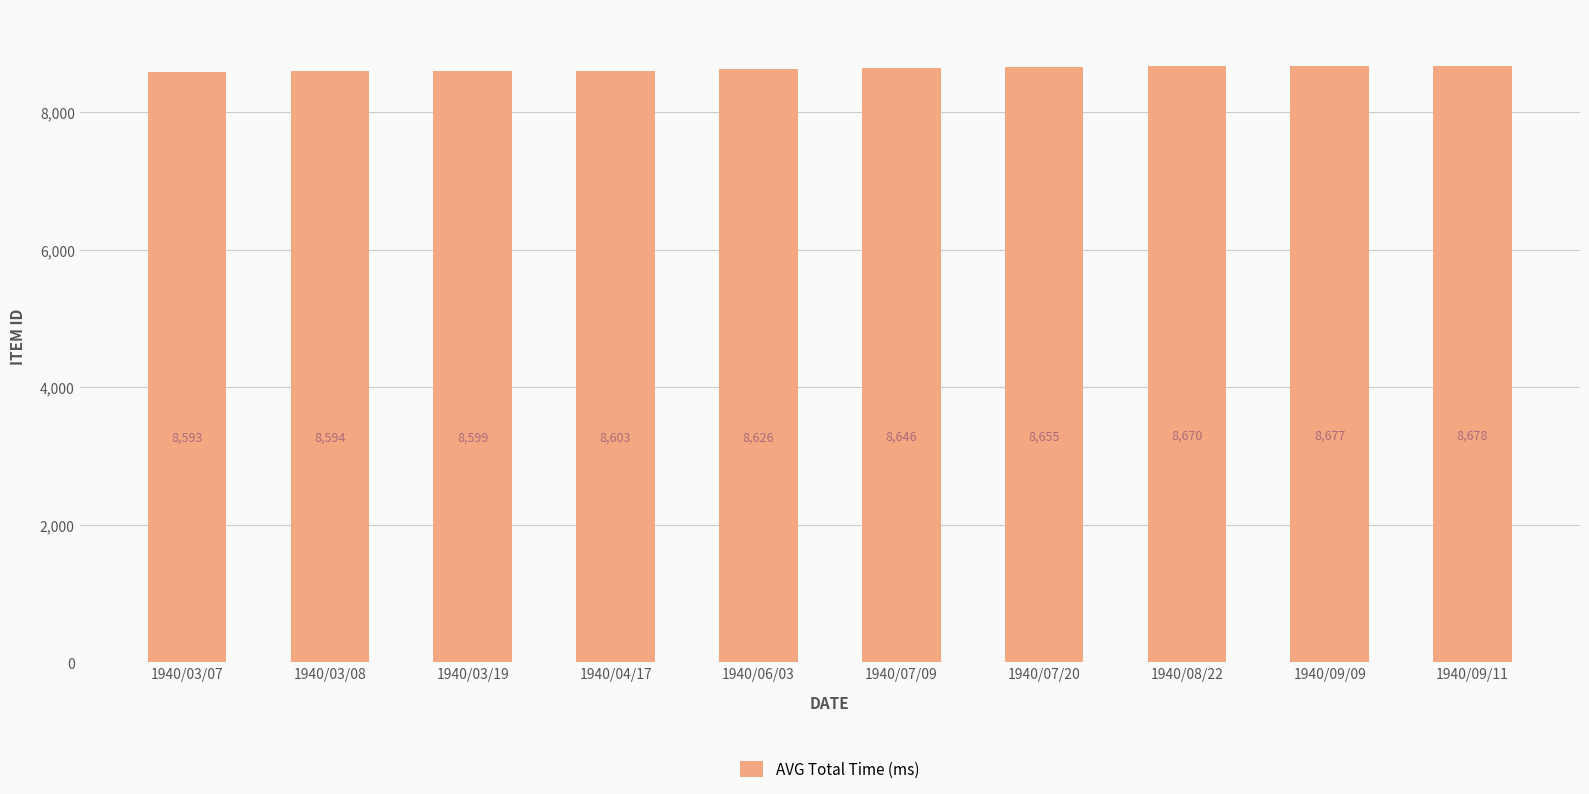

Reading left to right, extract all data points from this chart.

1940/03/07=8593	1940/03/08=8594	1940/03/19=8599	1940/04/17=8603	1940/06/03=8626	1940/07/09=8646	1940/07/20=8655	1940/08/22=8670	1940/09/09=8677	1940/09/11=8678